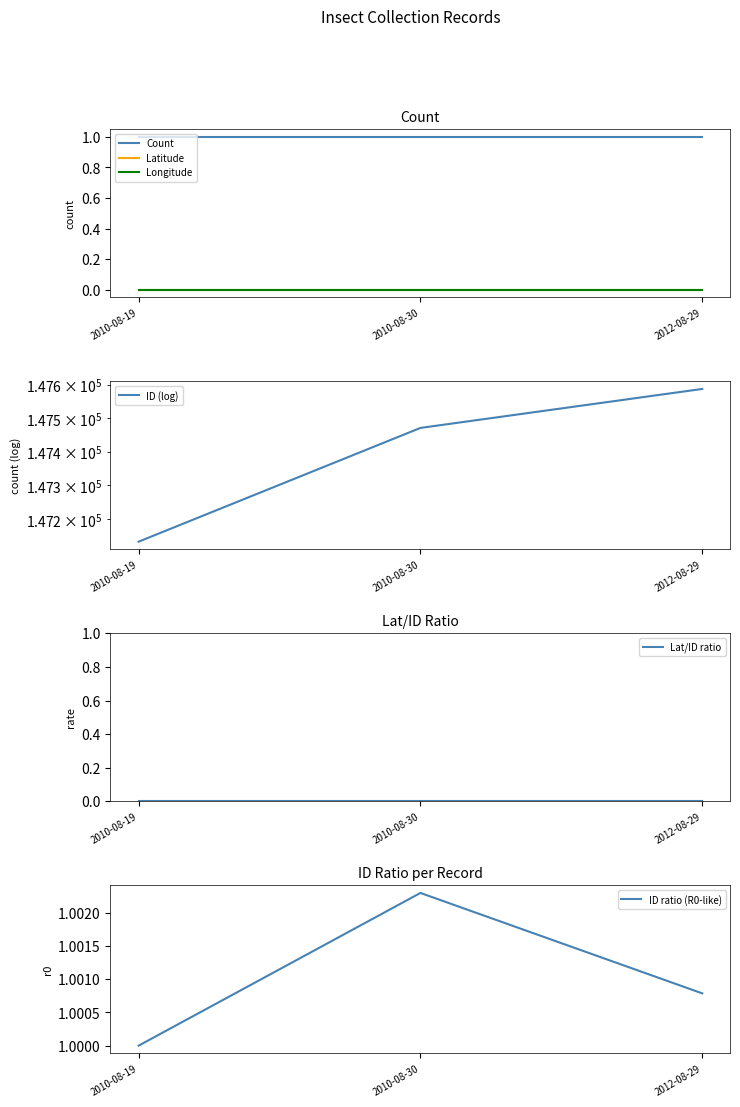

List the labels in order of Count value, smallest first.

2010-08-19, 2010-08-30, 2012-08-29